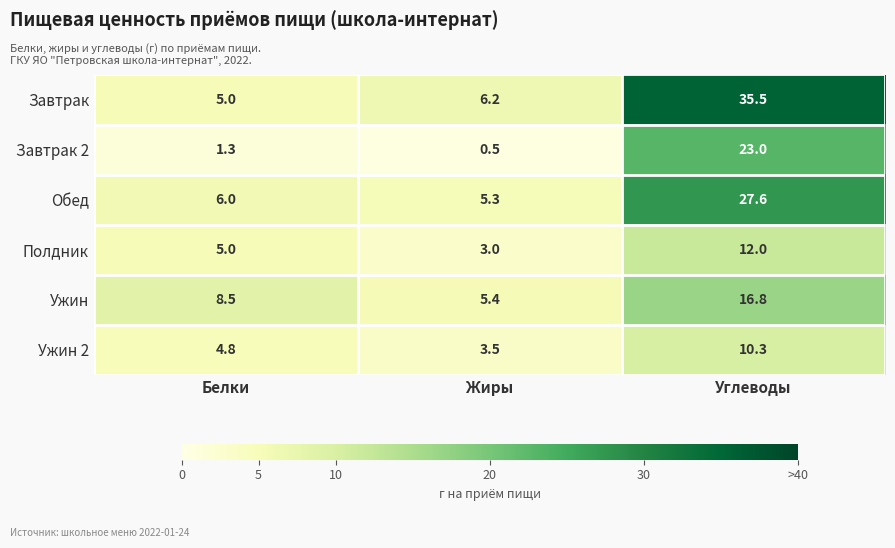

Which series has the largest total across all categories?

Завтрак